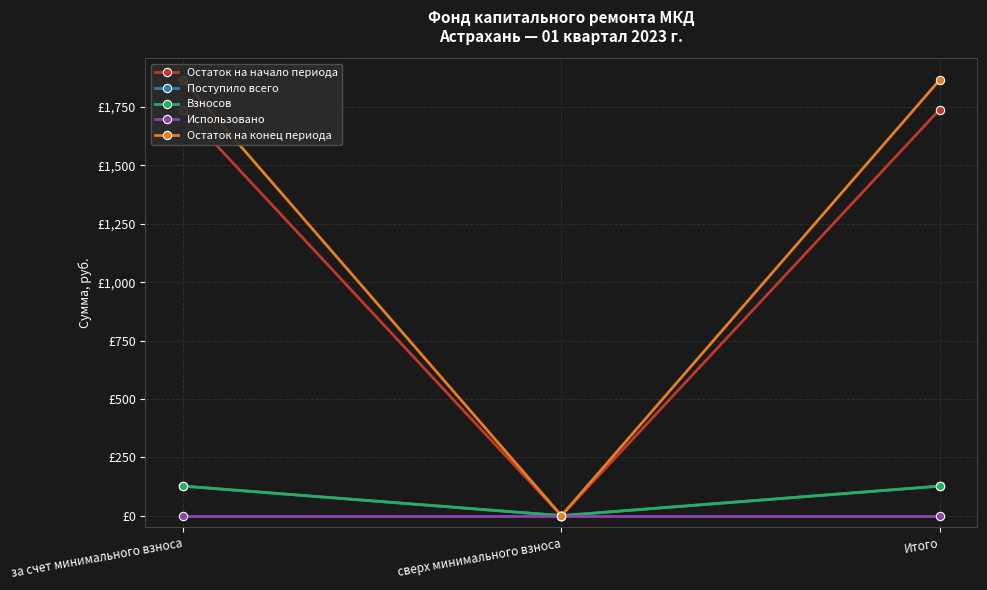

List the labels in order of Использовано value, smallest first.

за счет минимального взноса, сверх минимального взноса, Итого